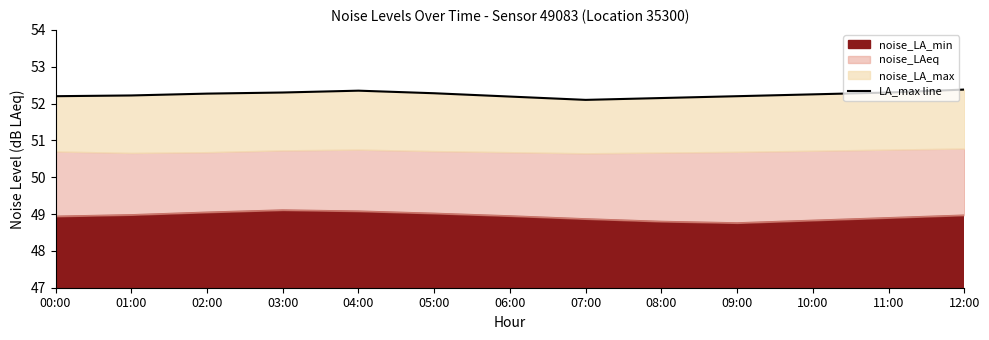

How many interior local valleys (lower than both neighbors) does the data have?

1